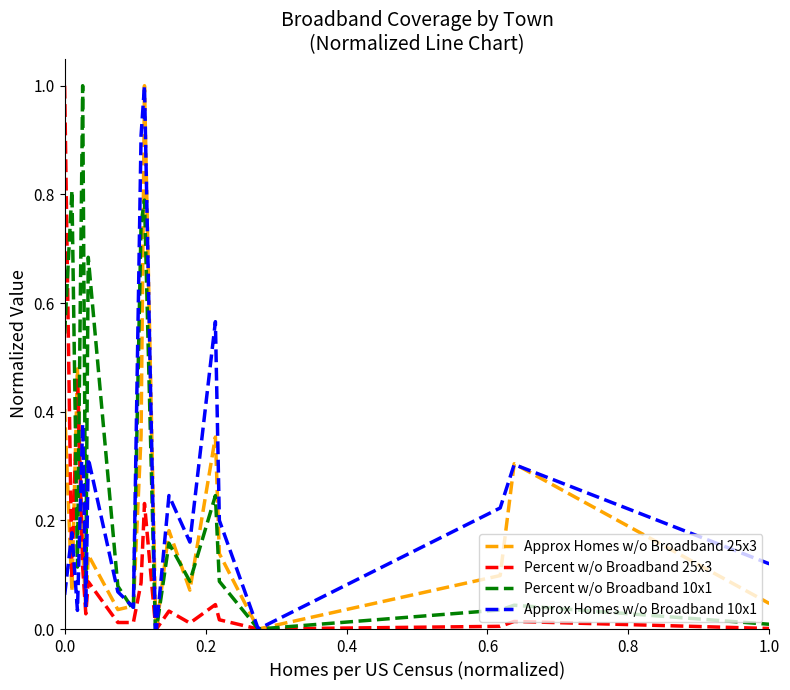

What is the maximum value shown in the chart?

1.0